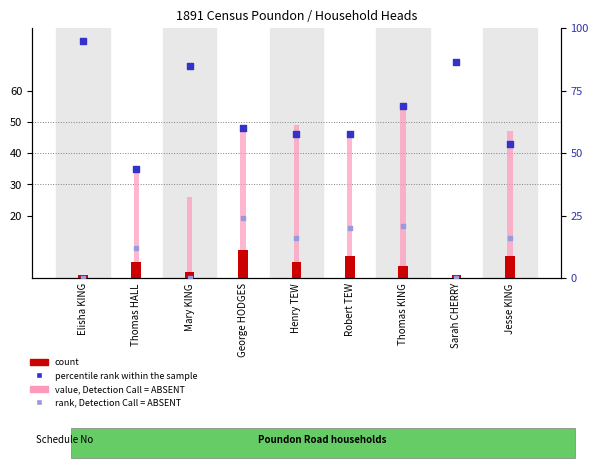

At which category is the sum across all series the highest?

Thomas KING